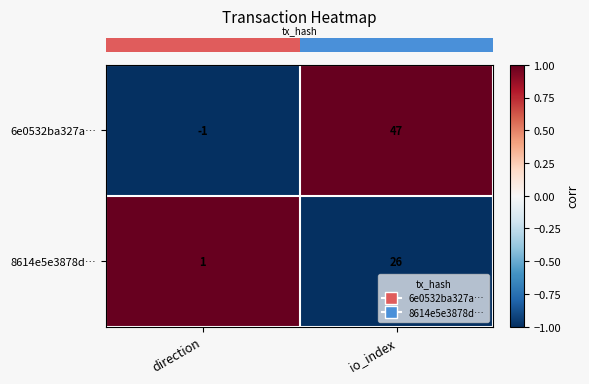

What is the difference between the maximum and minimum values in the 6e0532ba327a… series?

48